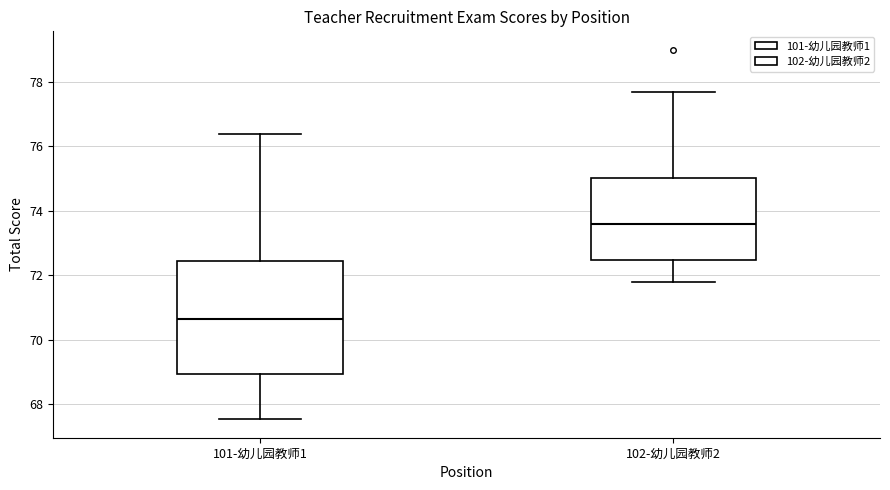

Which box's median line is the lowest?

101-幼儿园教师1